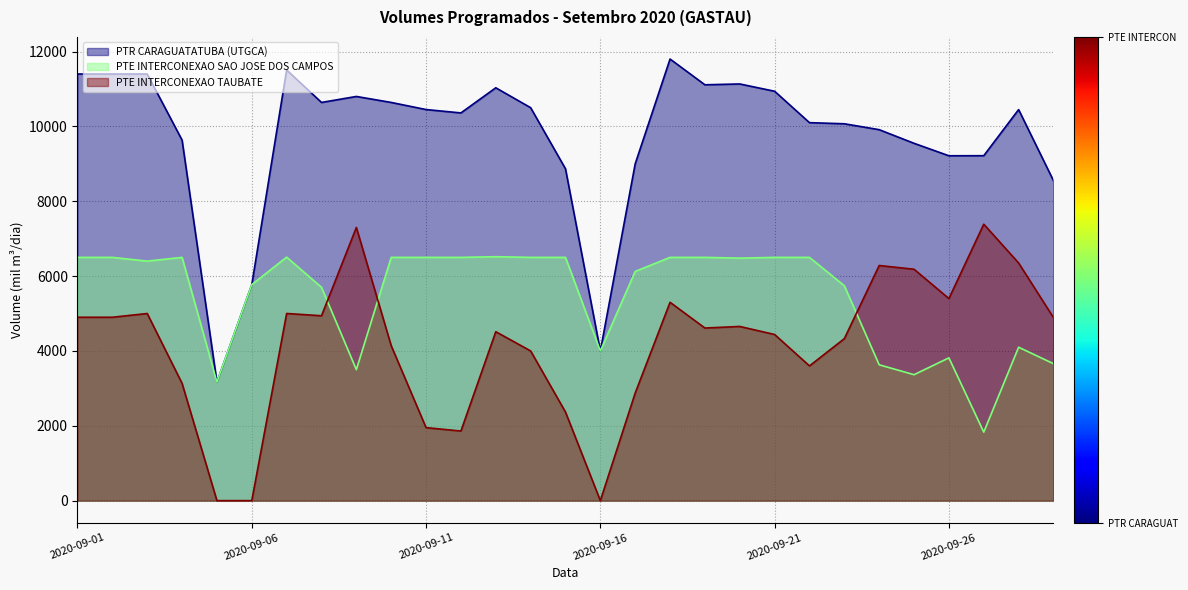

Rank the series by their average value, from highest to lowest.

PTR CARAGUATATUBA (UTGCA), PTE INTERCONEXAO SAO JOSE DOS CAMPOS, PTE INTERCONEXAO TAUBATE